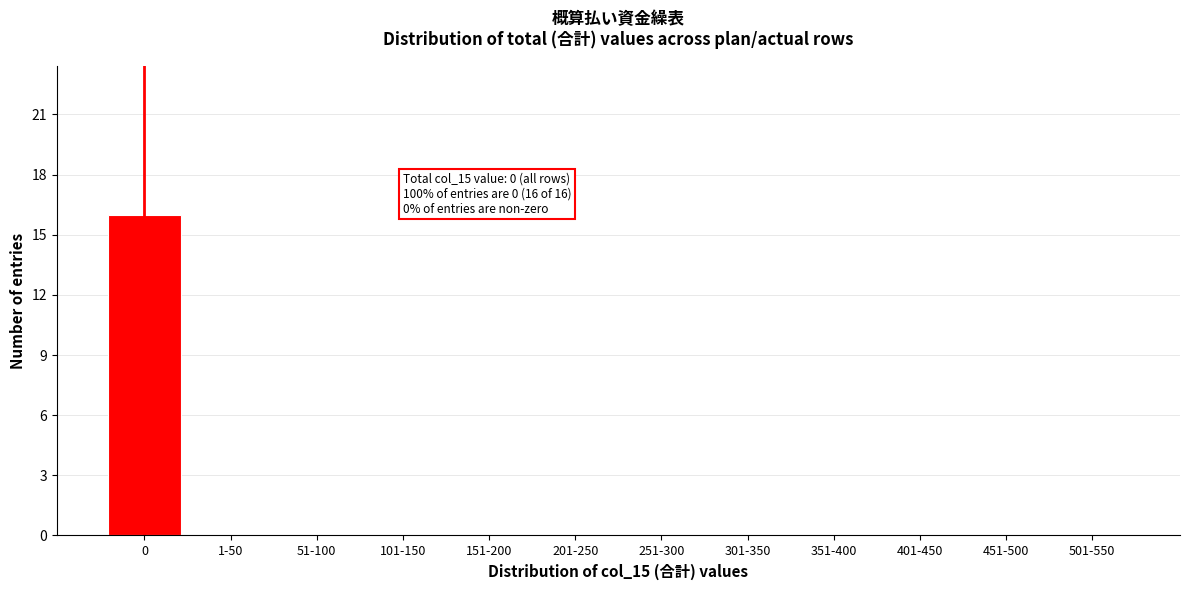

Reading right to left, transcribe all the data shown in this chart.

501-550=0	451-500=0	401-450=0	351-400=0	301-350=0	251-300=0	201-250=0	151-200=0	101-150=0	51-100=0	1-50=0	0=16